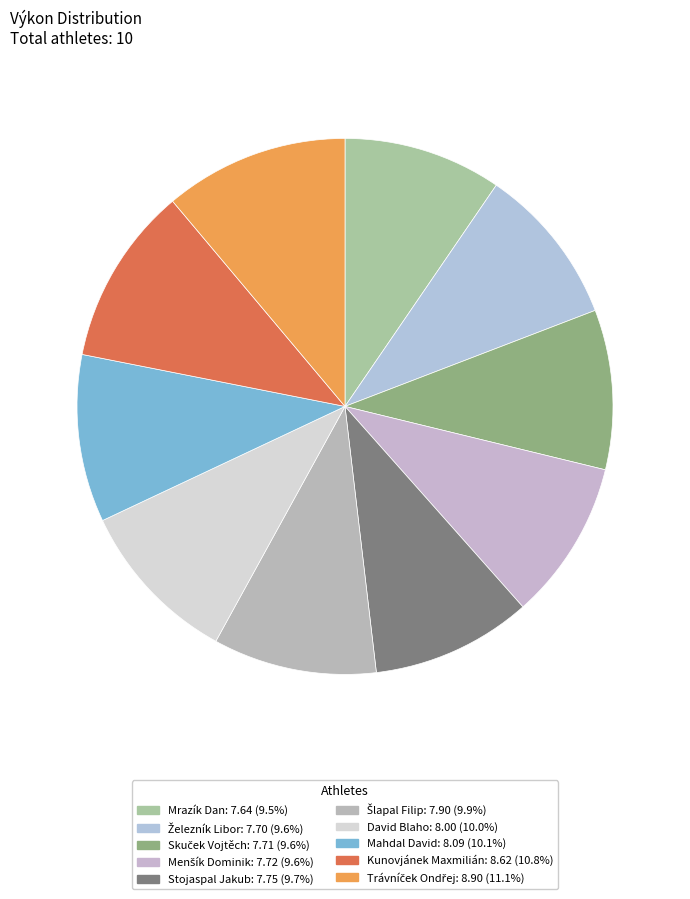

Approximately how many times larger is the value at Mrazík Dan compared to Skuček Vojtěch?

1.0